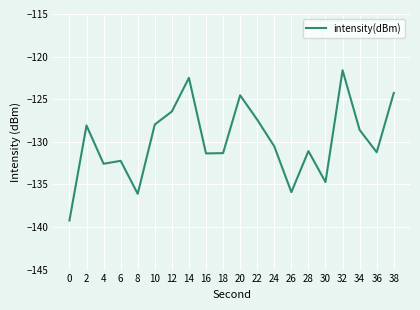

At which category does the chart reach its peak across all series?

32